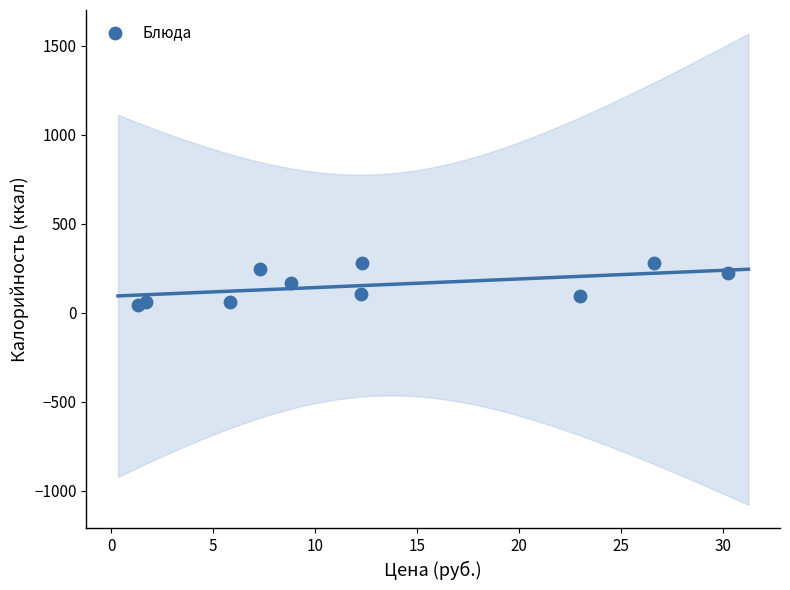

What is the range of Y values (max minus min)?

233